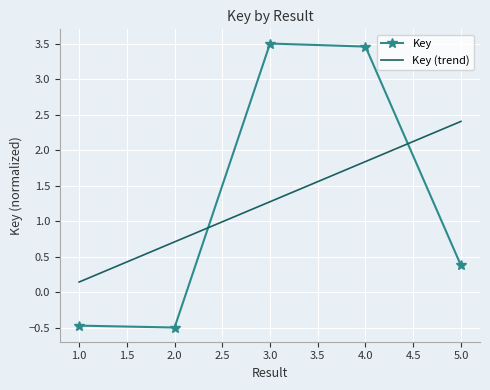

After their last crossing, which series has the higher values: Key (trend) or Key?

Key (trend)